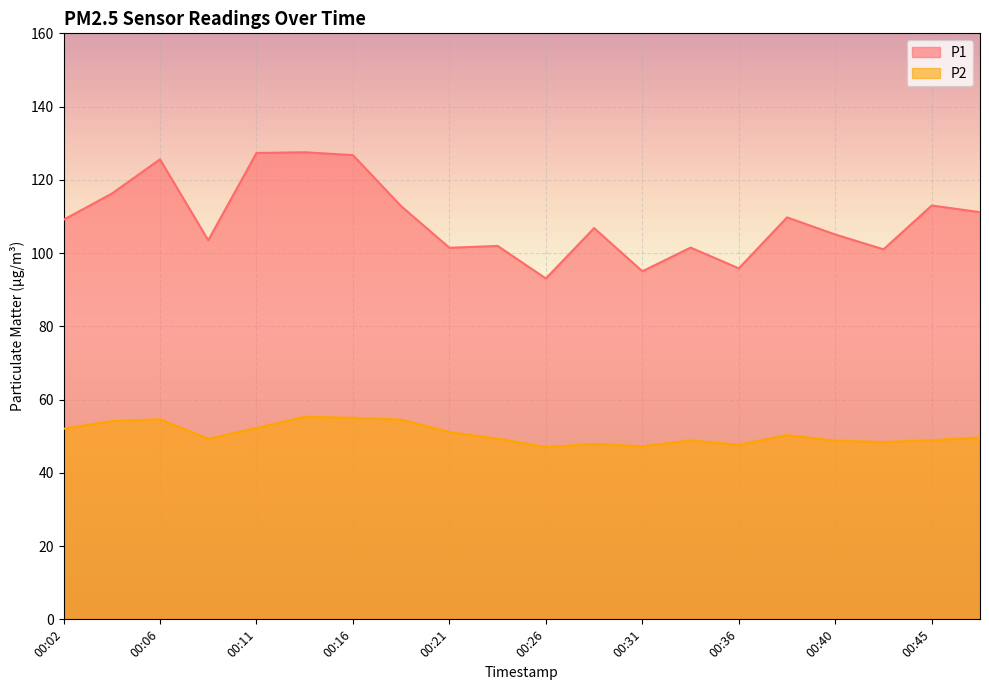

What is the value of the P1 point at the 16th from the left?

109.8